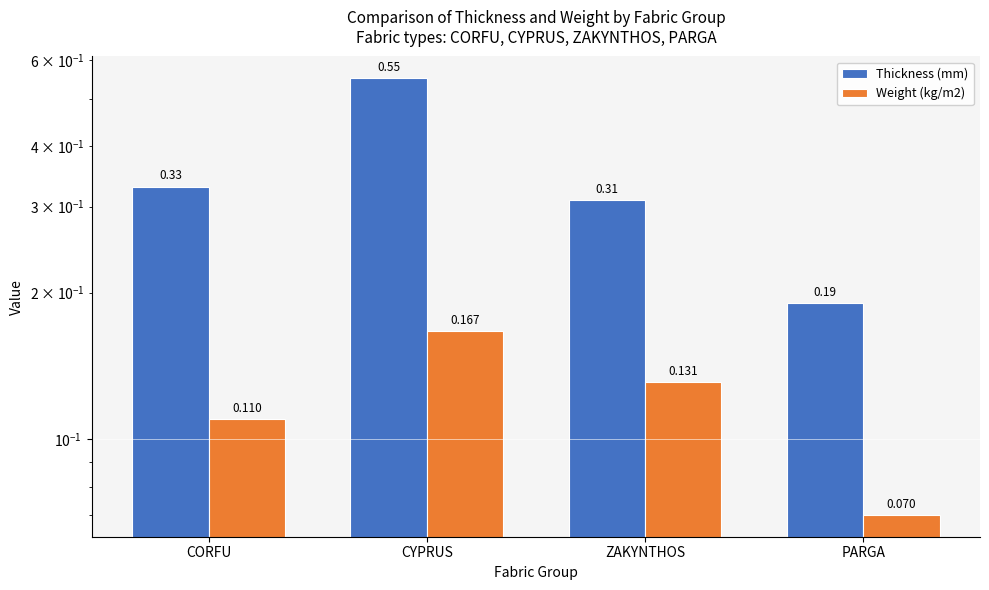

True or false: Weight (kg/m2) has a value of 0.1 at PARGA.

False